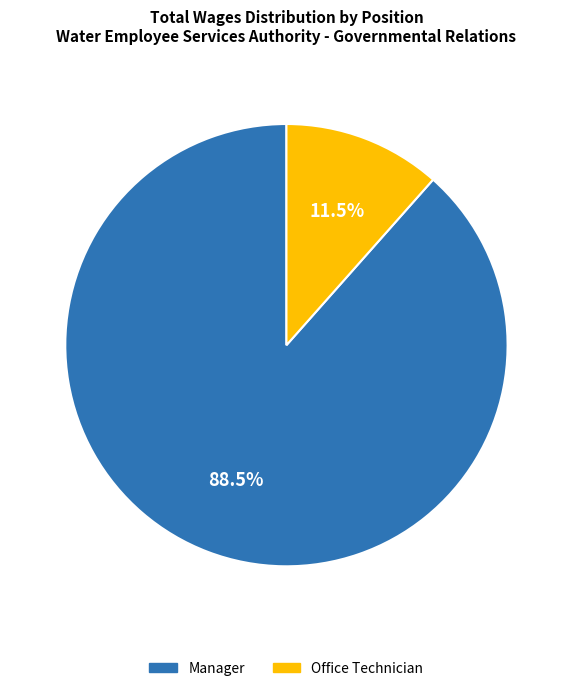

What portion of the pie excludes Office Technician?

88.5%